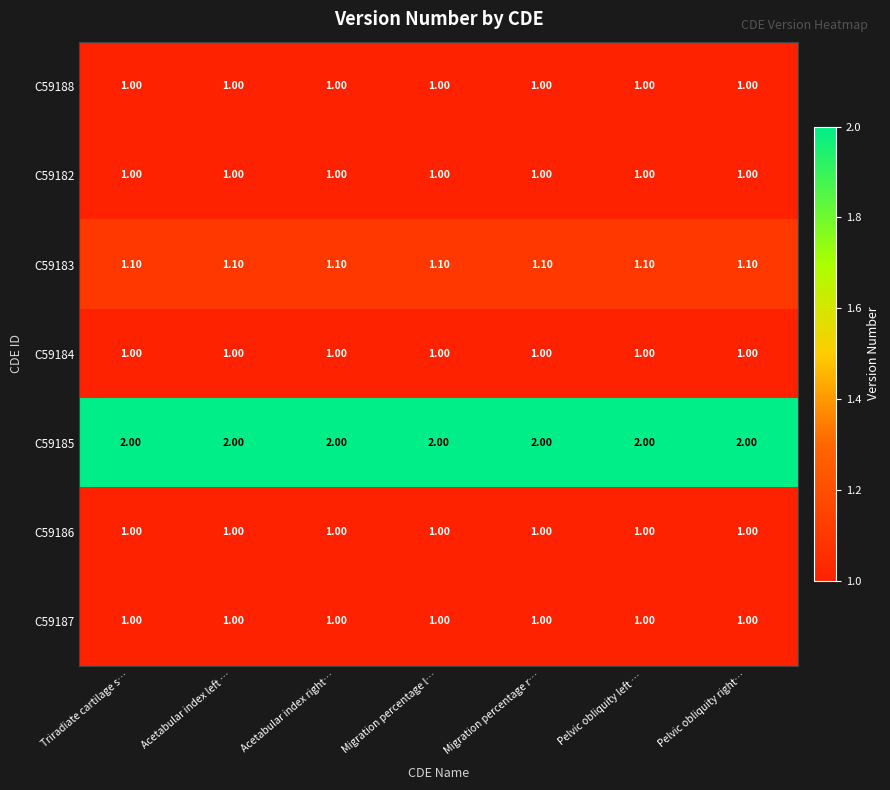

What is the total value across all series at Acetabular index left …?

8.1